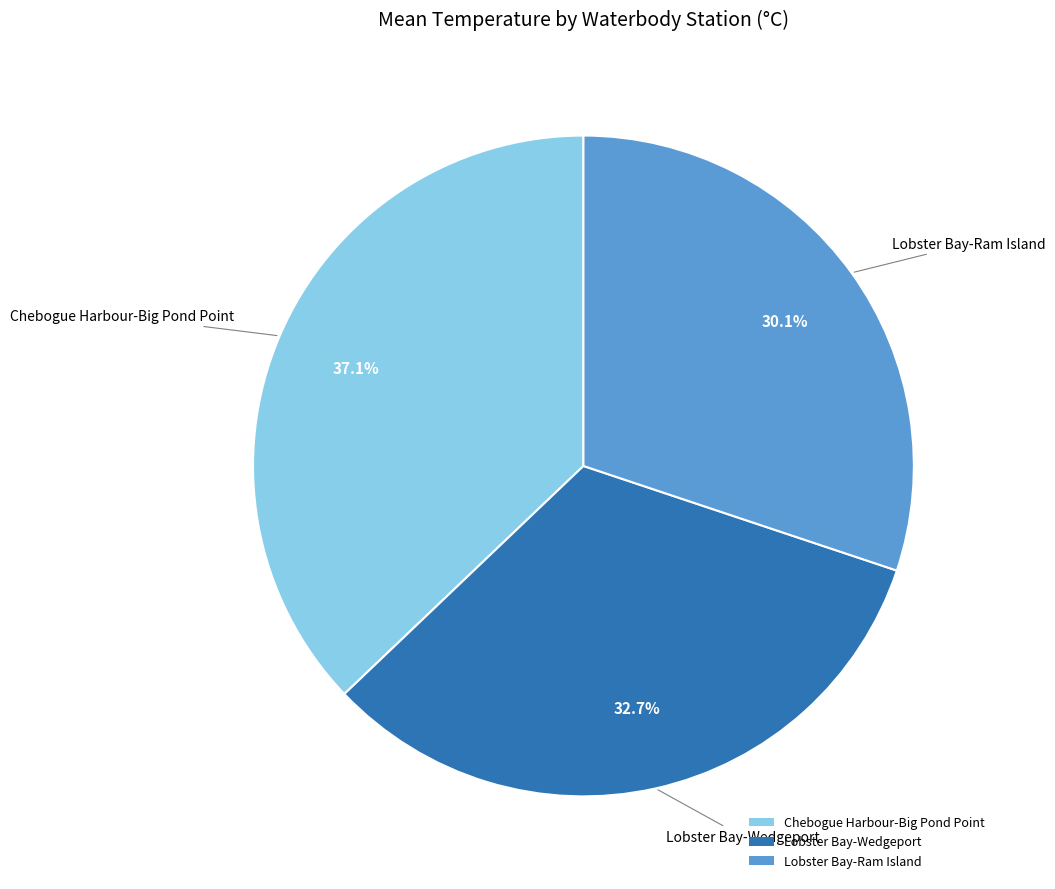

What percentage is the Lobster Bay-Wedgeport slice, to the nearest percent?

33%